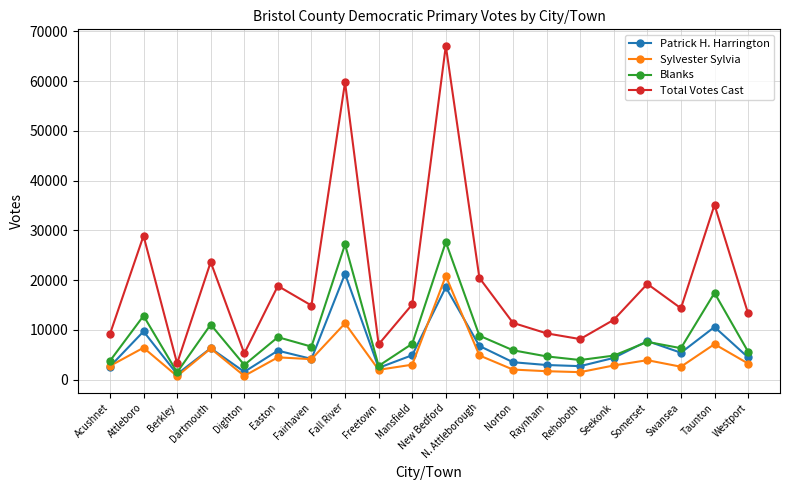

At Fall River, list the series in order from smallest to largest.

Sylvester Sylvia, Patrick H. Harrington, Blanks, Total Votes Cast